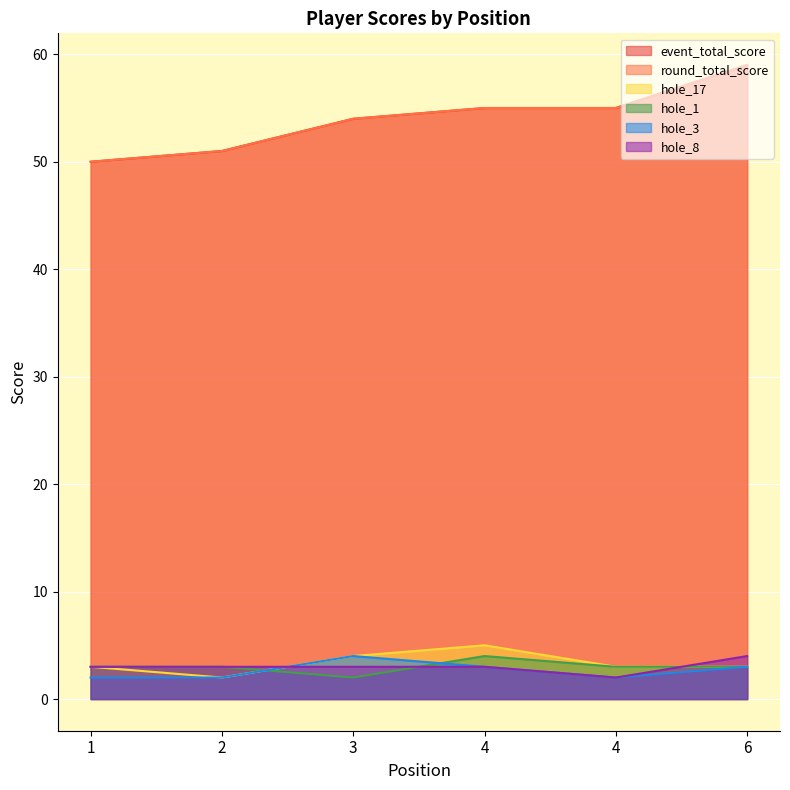

What is the difference between the hole_1 values at 6 and 4?

1